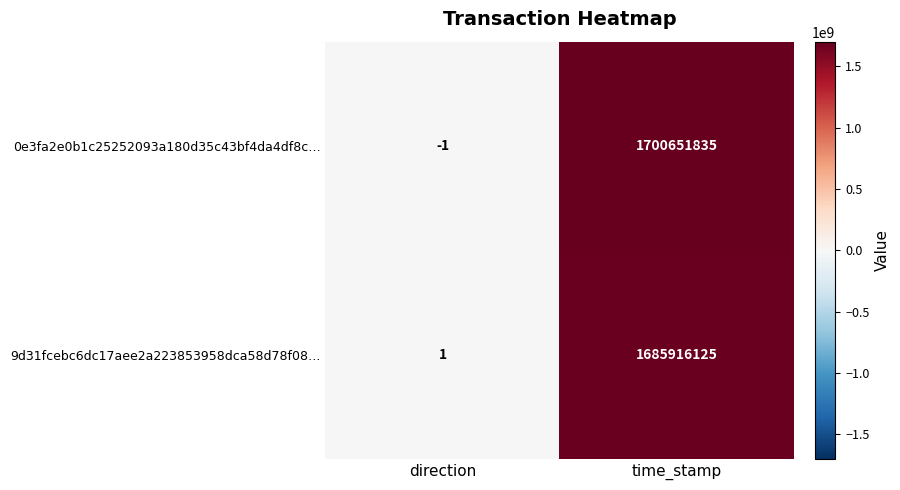

At which category is the sum across all series the highest?

time_stamp